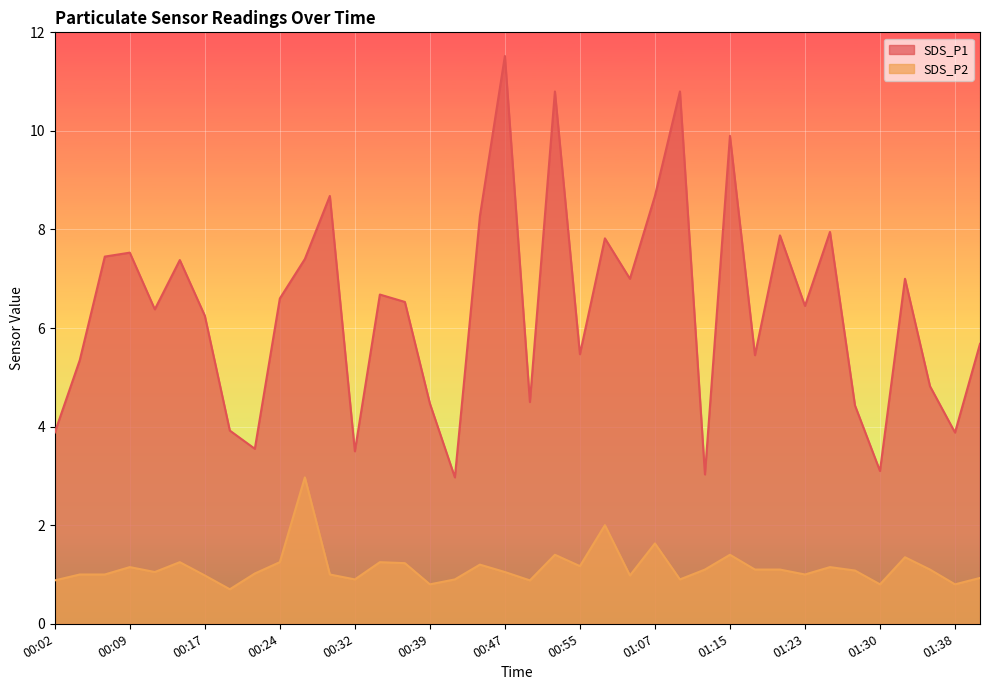

True or false: SDS_P1 and SDS_P2 intersect in this chart.

False